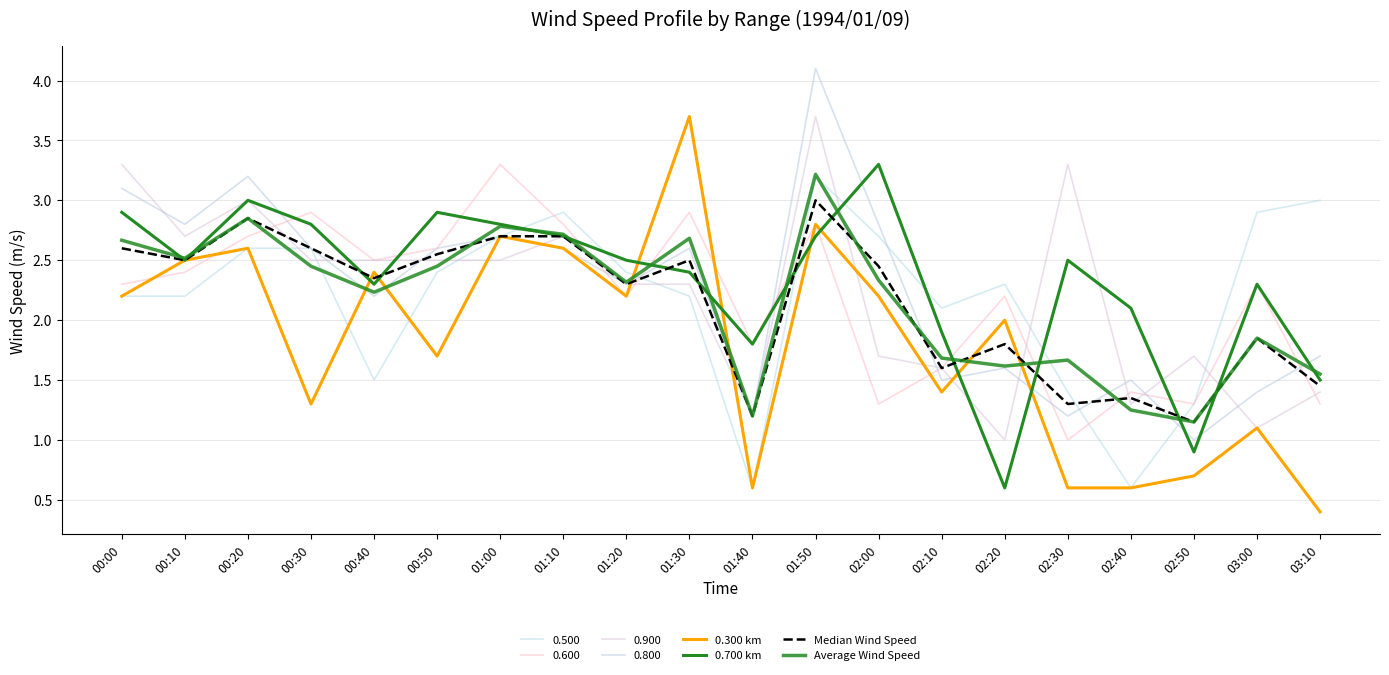

What is the difference between the second highest and minimum values in the Median Wind Speed series?

1.7